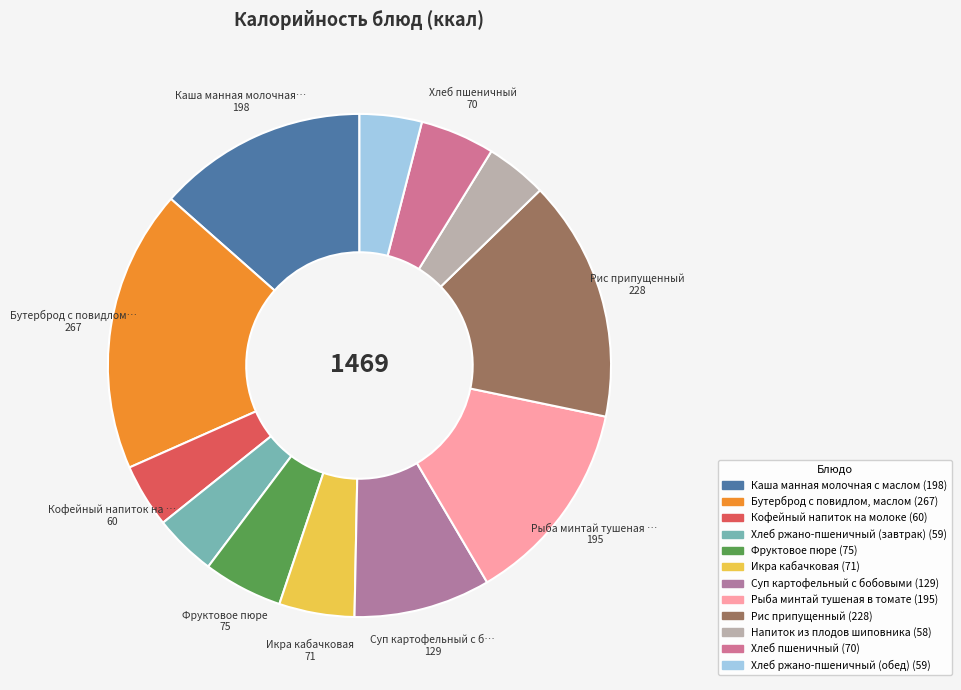

Which slice is the largest?

Бутерброд с повидлом, маслом